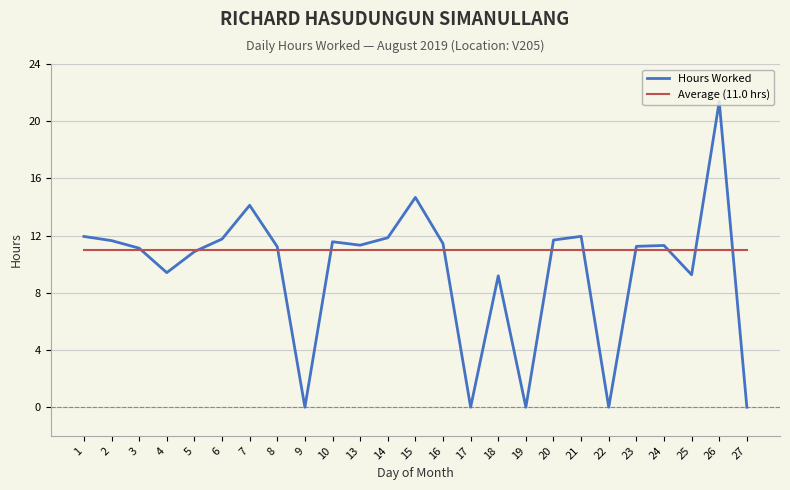

Is the value of Average (11.0 hrs) at 26 greater than the value of Hours Worked at 18?

Yes